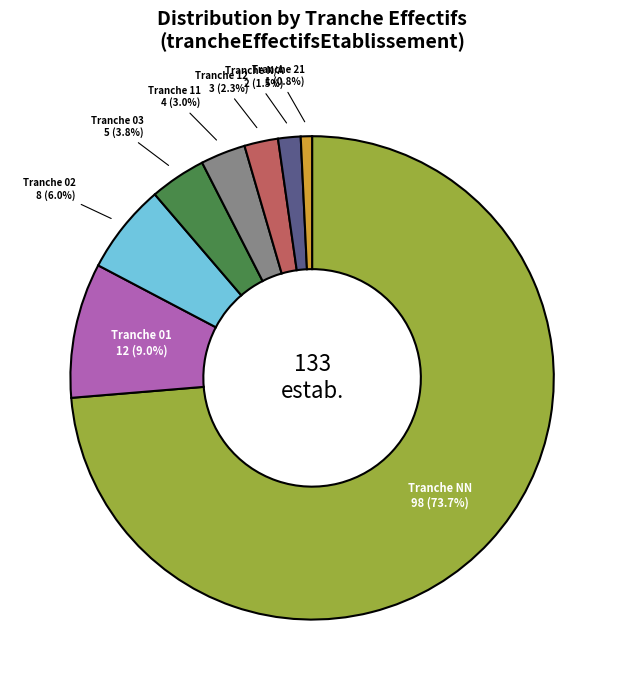

Is there a majority slice in this chart?

Yes